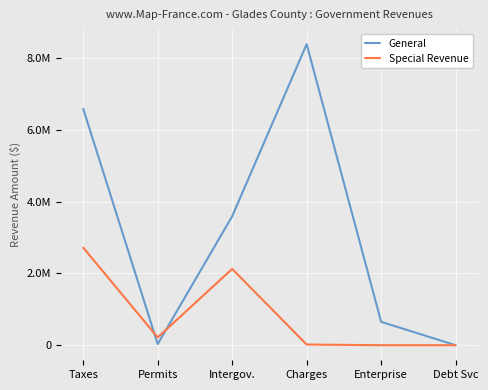

The value of Special Revenue at Debt Svc is 1742485. True or false?

False